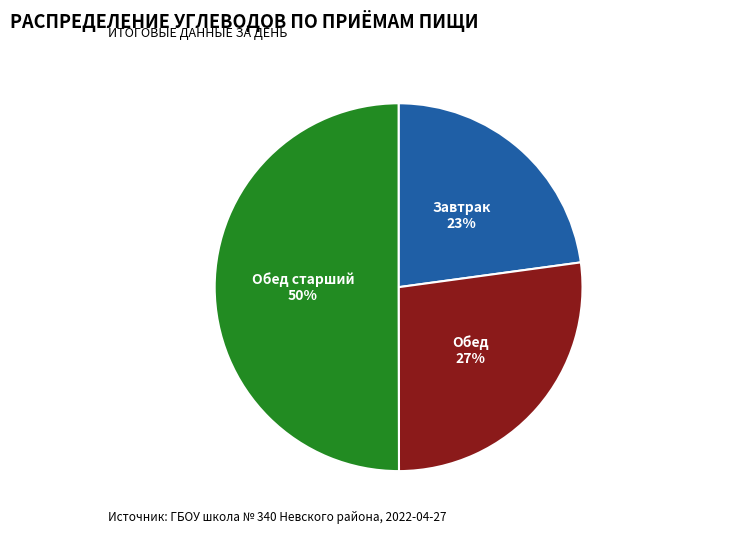

How many slices are in this pie chart?

3